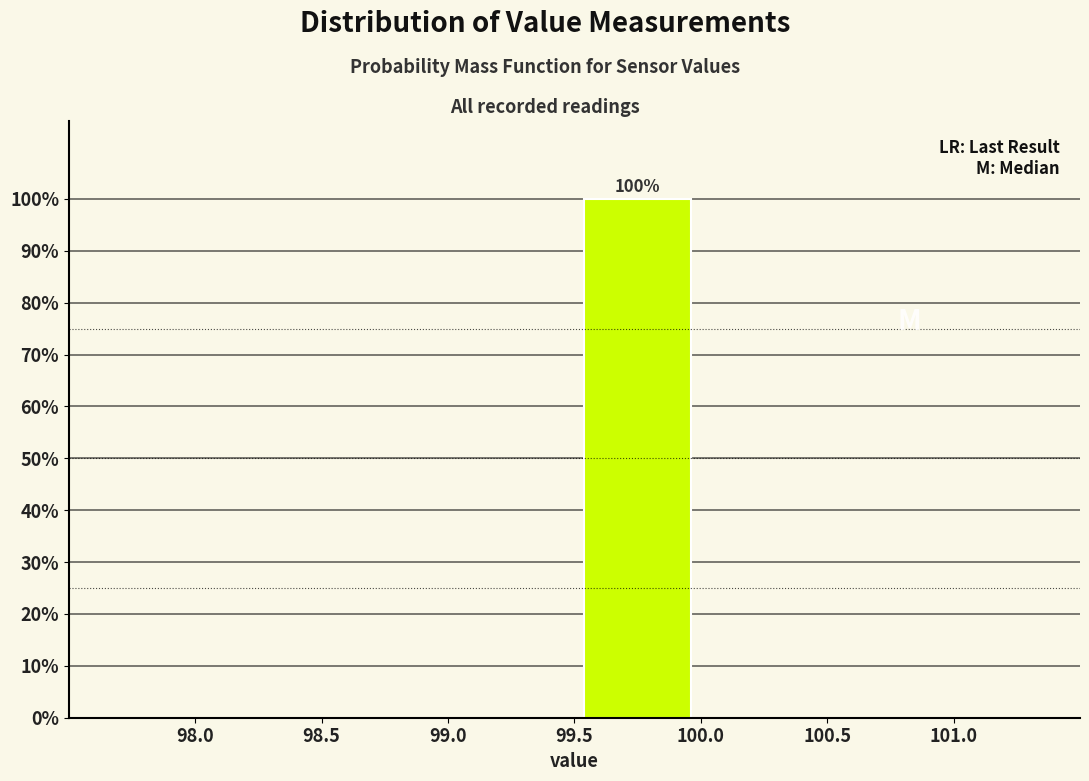

Which range on the x-axis has the tallest bar?

99.5 to 100.0